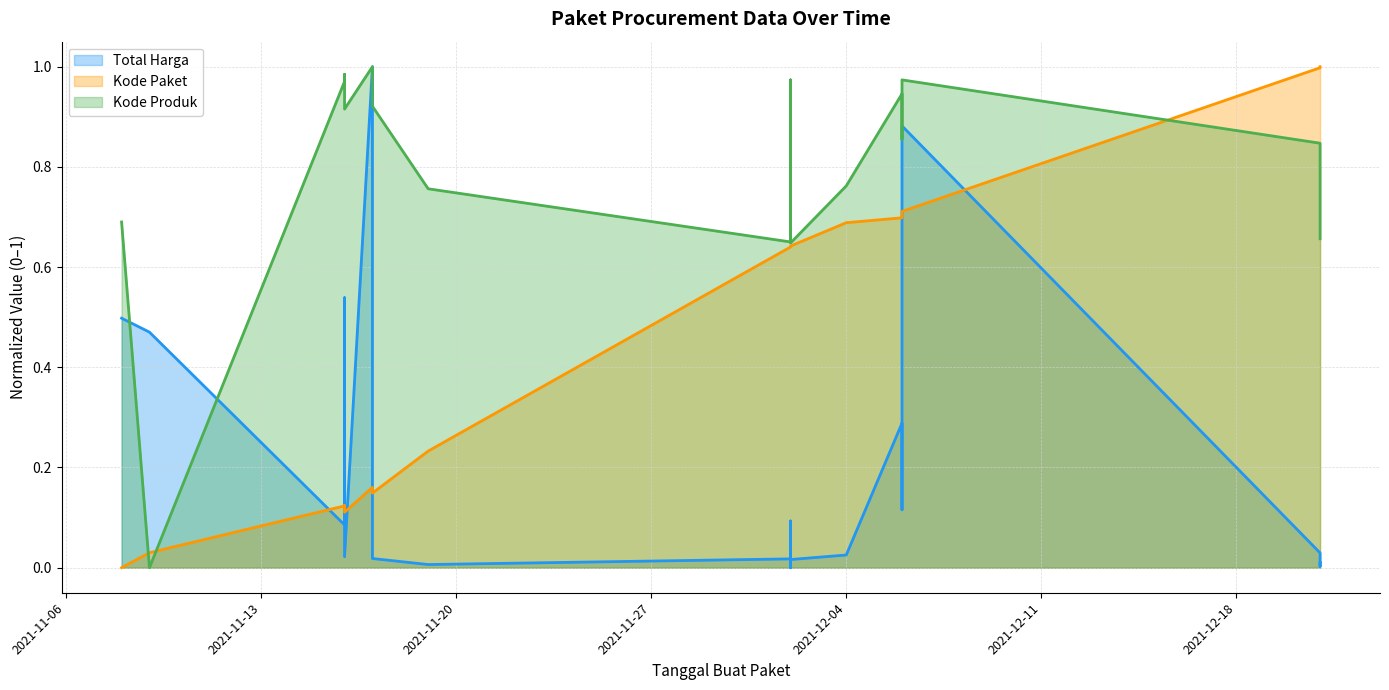

How many interior local valleys does the Total Harga series have?

7